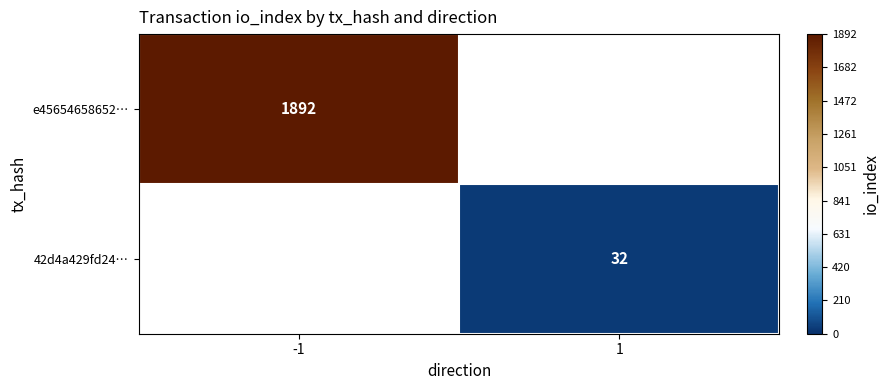

The e45654658652… series shows 2728 at -1. True or false?

False